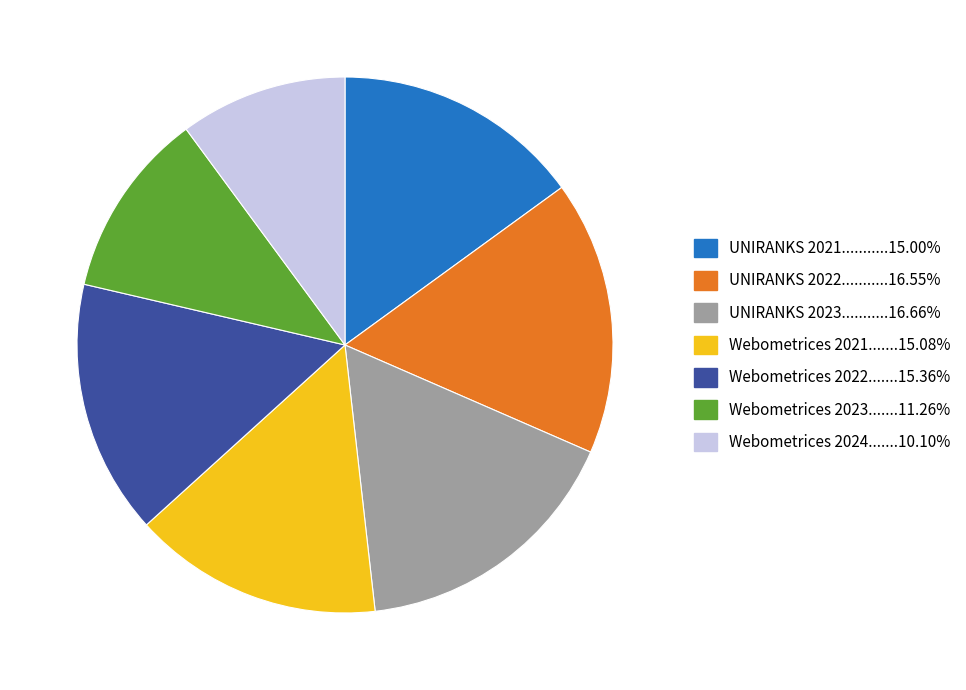

Is there any slice that represents more than half of the pie?

No